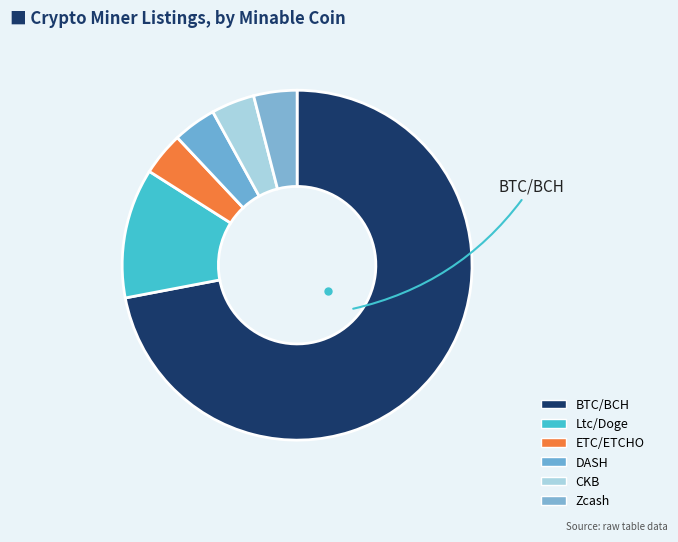

Is it true that ETC/ETCHO is 1% of the pie?

False